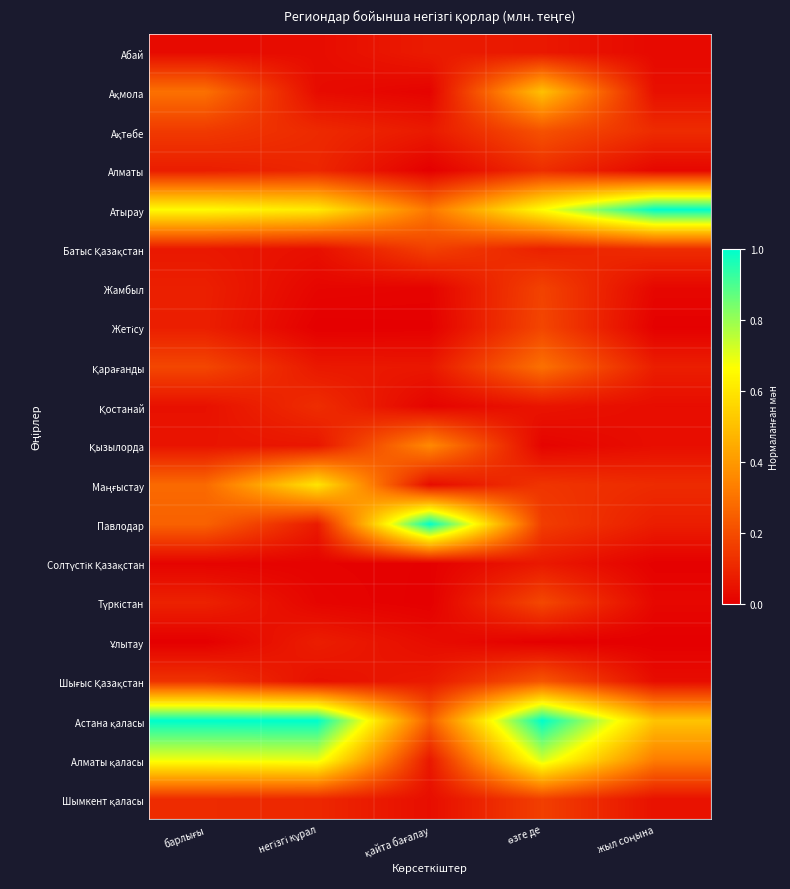

Between қайта бағалау and өзге де, which series saw the biggest shift?

Павлодар